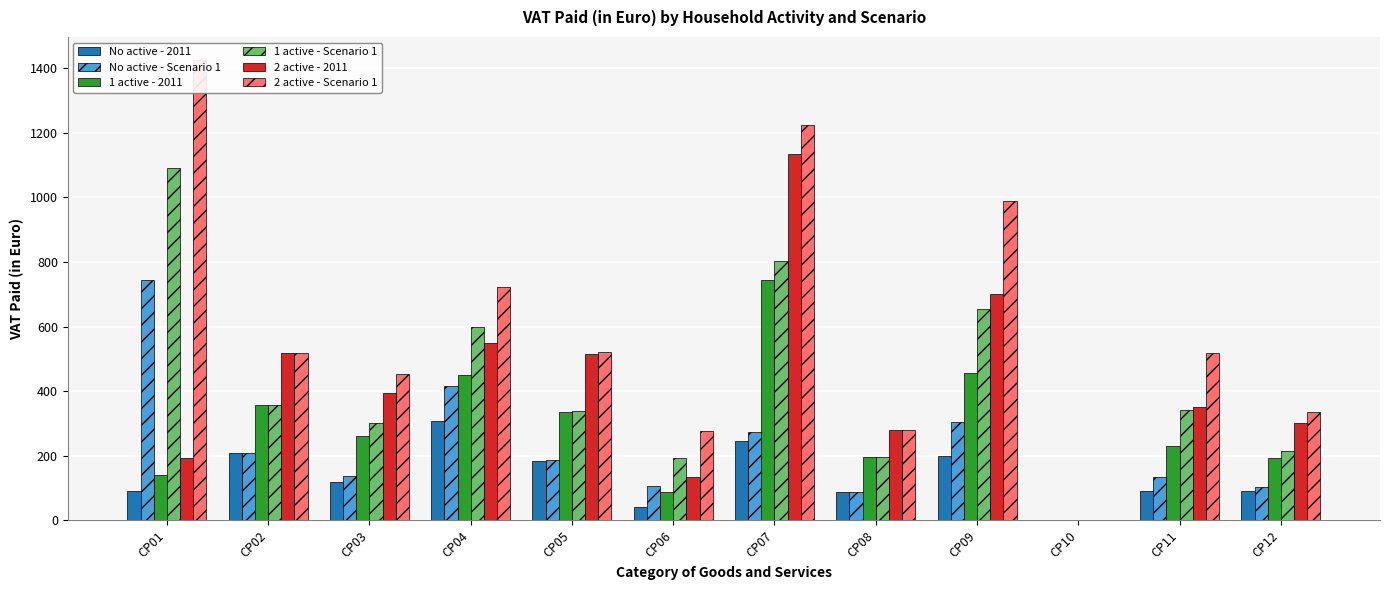

At which label is 1 active - Scenario 1 closest to 545?

CP04